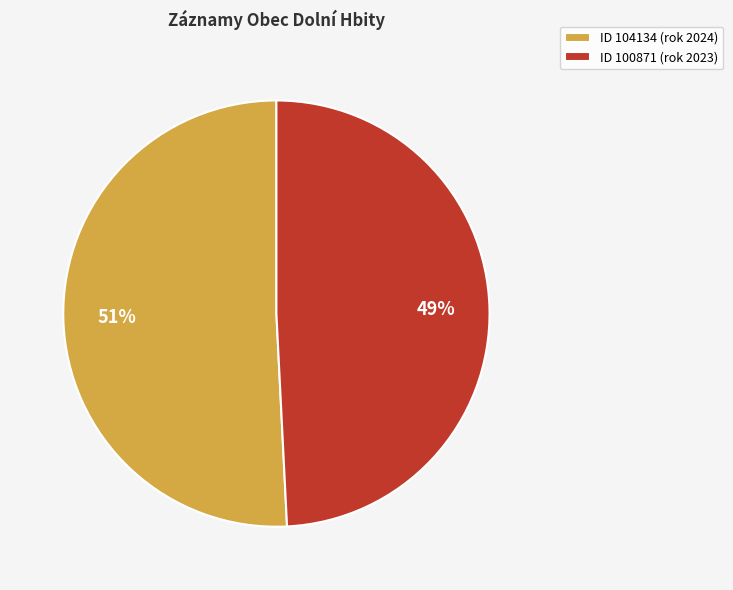

Rank the categories by value from lowest to highest.

ID 100871 (rok 2023), ID 104134 (rok 2024)